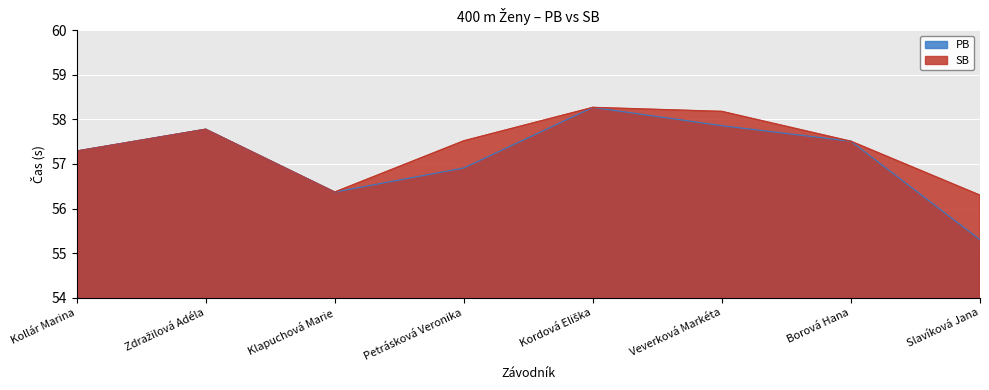

What is the highest value of the SB series?

58.3